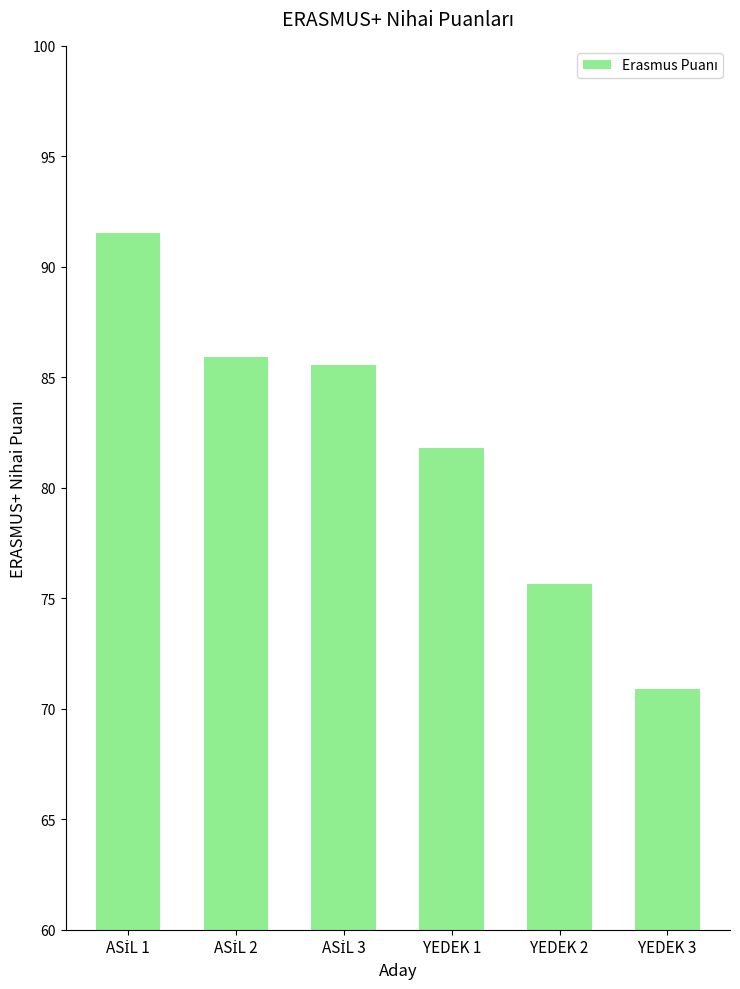

At which category does the chart reach its minimum across all series?

YEDEK 3